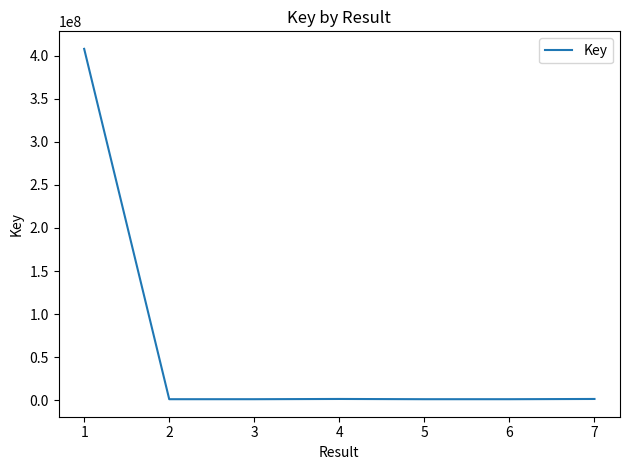

How many series are shown in this chart?

1